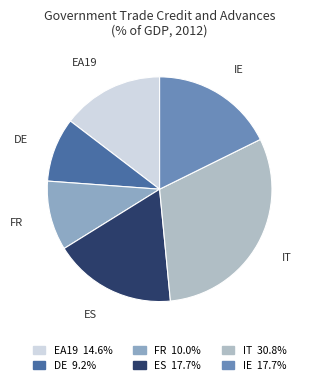

Is there any slice that represents more than half of the pie?

No